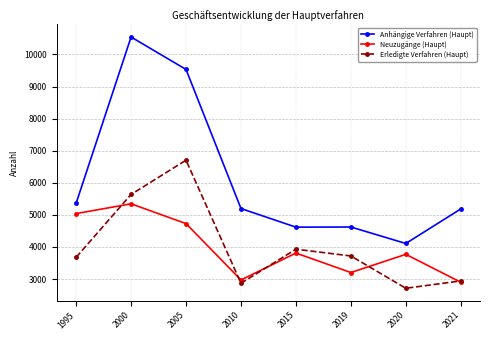

Is the value of Neuzugänge (Haupt) at 2015 greater than the value of Anhängige Verfahren (Haupt) at 2015?

No